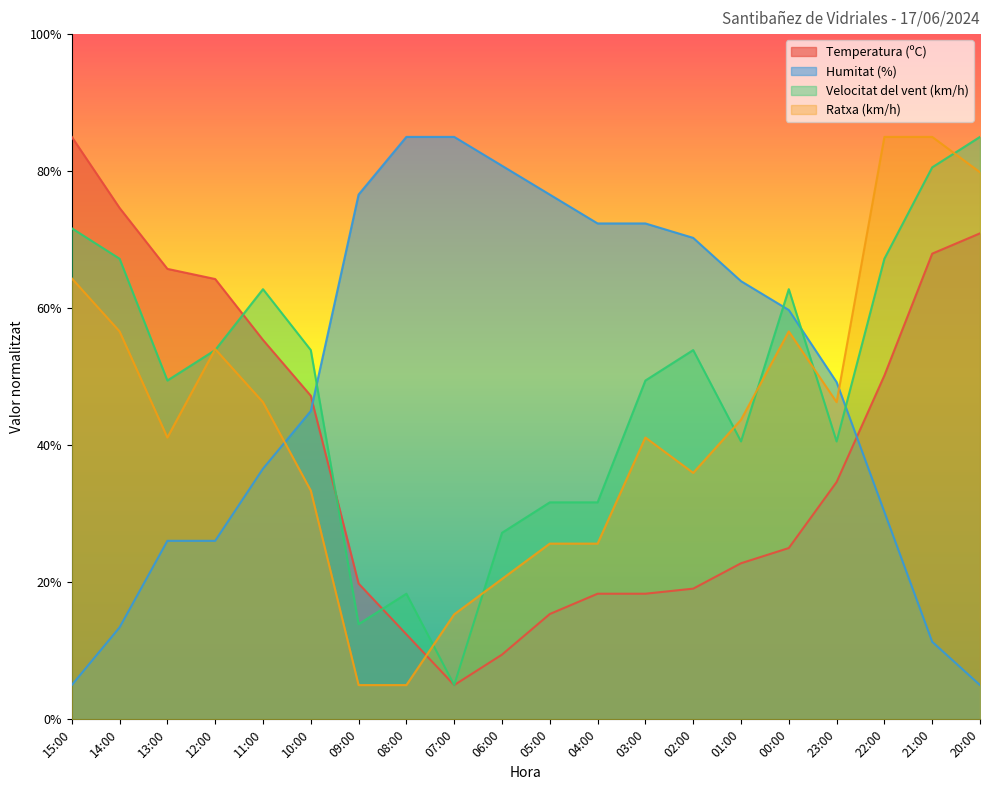

How many data points in Ratxa (km/h) are above 43?

10